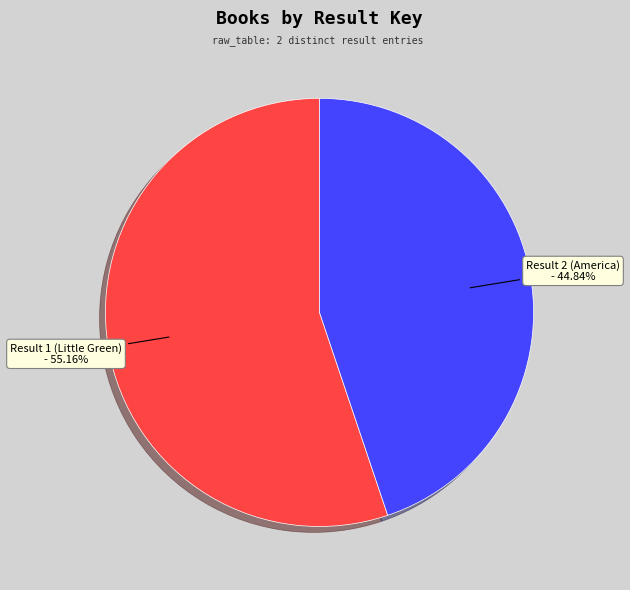

What portion of the pie excludes Result 1 (Little Green)?

44.8%